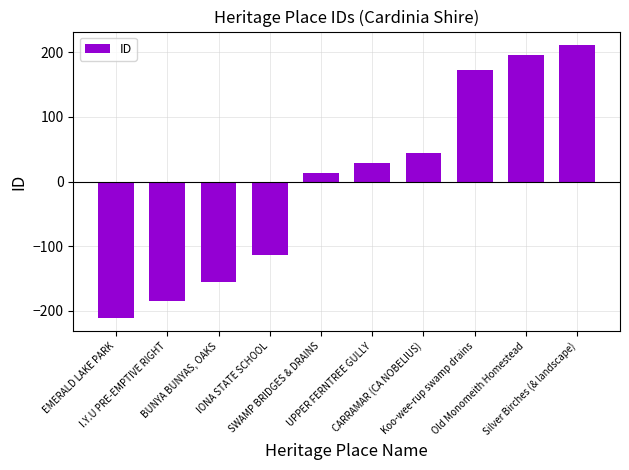

Reading left to right, what are all the values shown in this chart?

EMERALD LAKE PARK=-210.4	I.Y.U PRE-EMPTIVE RIGHT=-184.4	BUNYA BUNYAS, OAKS=-155.4	IONA STATE SCHOOL=-113.4	SWAMP BRIDGES & DRAINS=12.6	UPPER FERNTREE GULLY=28.6	CARRAMAR (CA NOBELIUS)=43.6	Koo-wee-rup swamp drains=172.6	Old Monomeith Homestead=195.6	Silver Birches (& landscape)=210.6